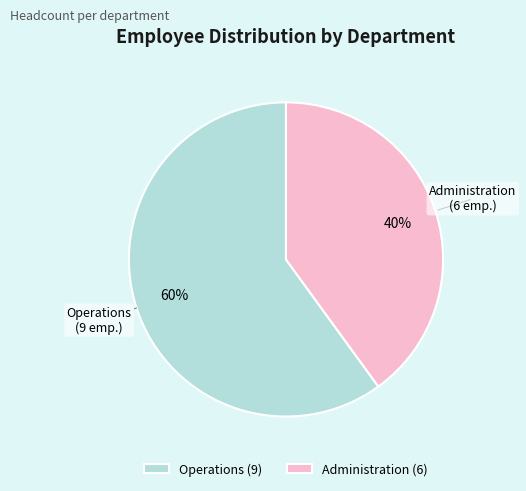

True or false: Administration accounts for 47% of the total.

False